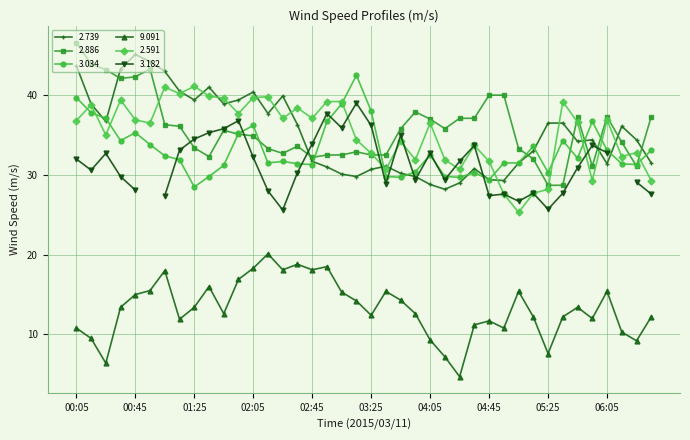

What is the spread (max minus min) of values at 01:15?

28.6